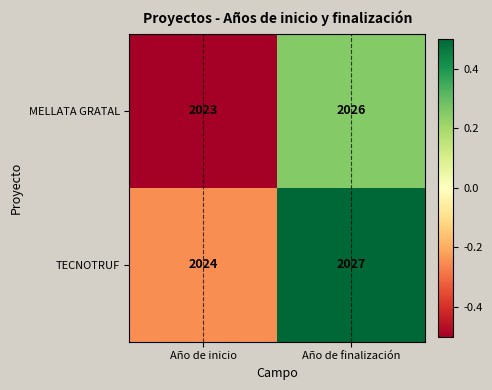

What is the approximate value of MELLATA GRATAL at Año de finalización?

2026